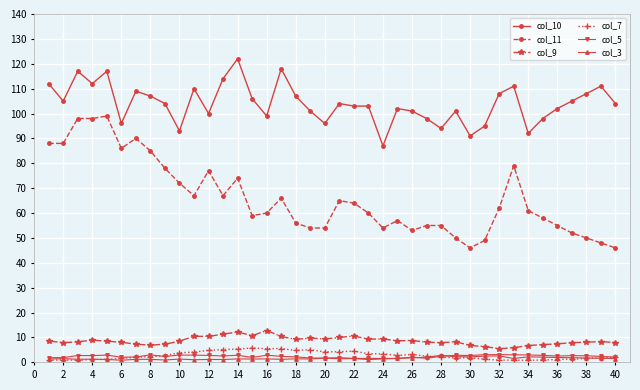

What is the highest value of the col_7 series?

5.8